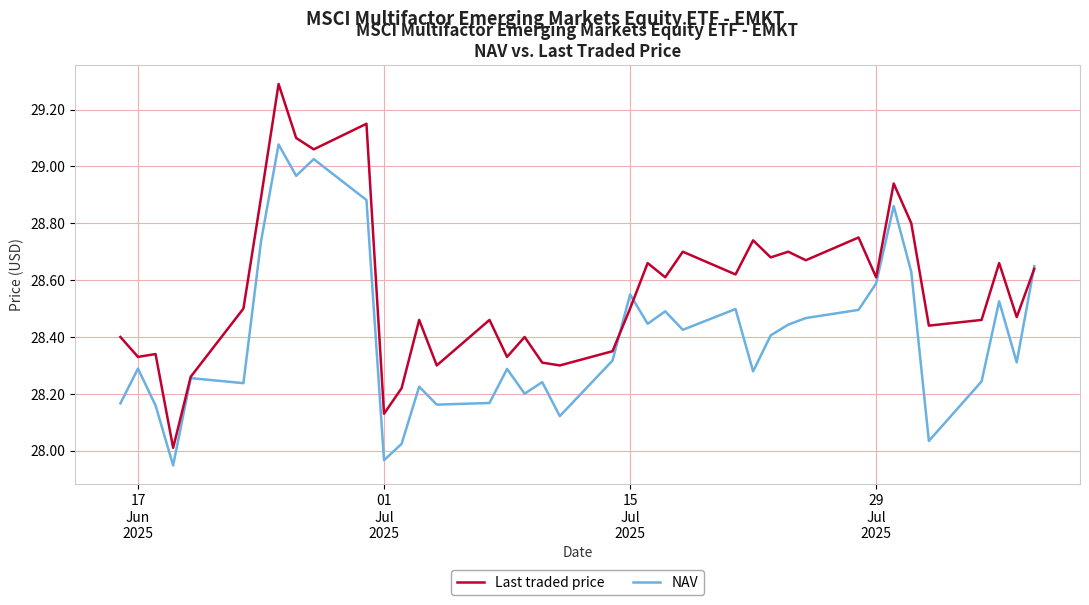

Rank the series by their average value, from highest to lowest.

Last traded price, NAV